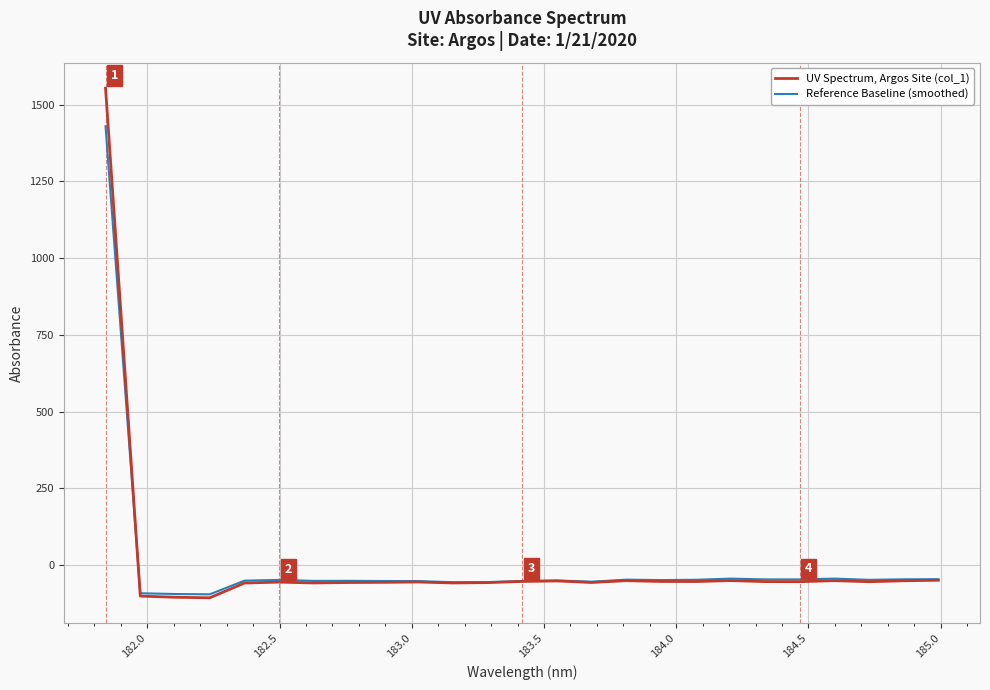

Is this an area chart (filled region under the line)?

No